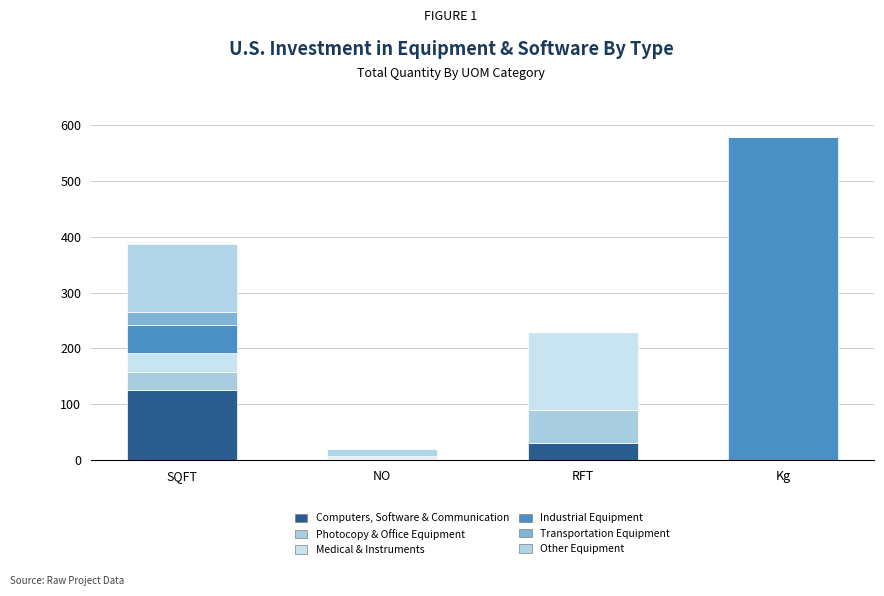

How many data points does each series have?

4